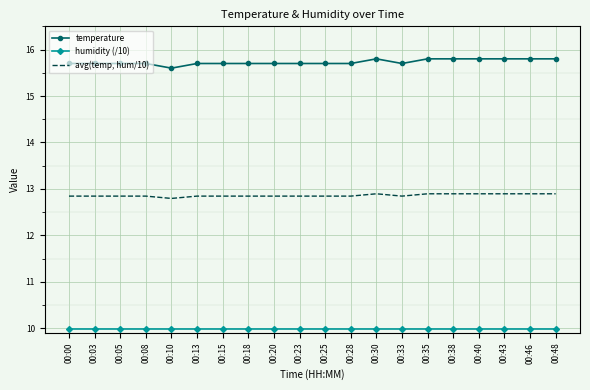

Reading left to right, list all the values displayed in this chart.

temperature: 15.7	15.7	15.7	15.7	15.6	15.7	15.7	15.7	15.7	15.7	15.7	15.7	15.8	15.7	15.8	15.8	15.8	15.8	15.8	15.8
humidity (/10): 10.0	10.0	10.0	10.0	10.0	10.0	10.0	10.0	10.0	10.0	10.0	10.0	10.0	10.0	10.0	10.0	10.0	10.0	10.0	10.0
avg(temp, hum/10): 12.8	12.8	12.8	12.8	12.8	12.8	12.8	12.8	12.8	12.8	12.8	12.8	12.9	12.8	12.9	12.9	12.9	12.9	12.9	12.9